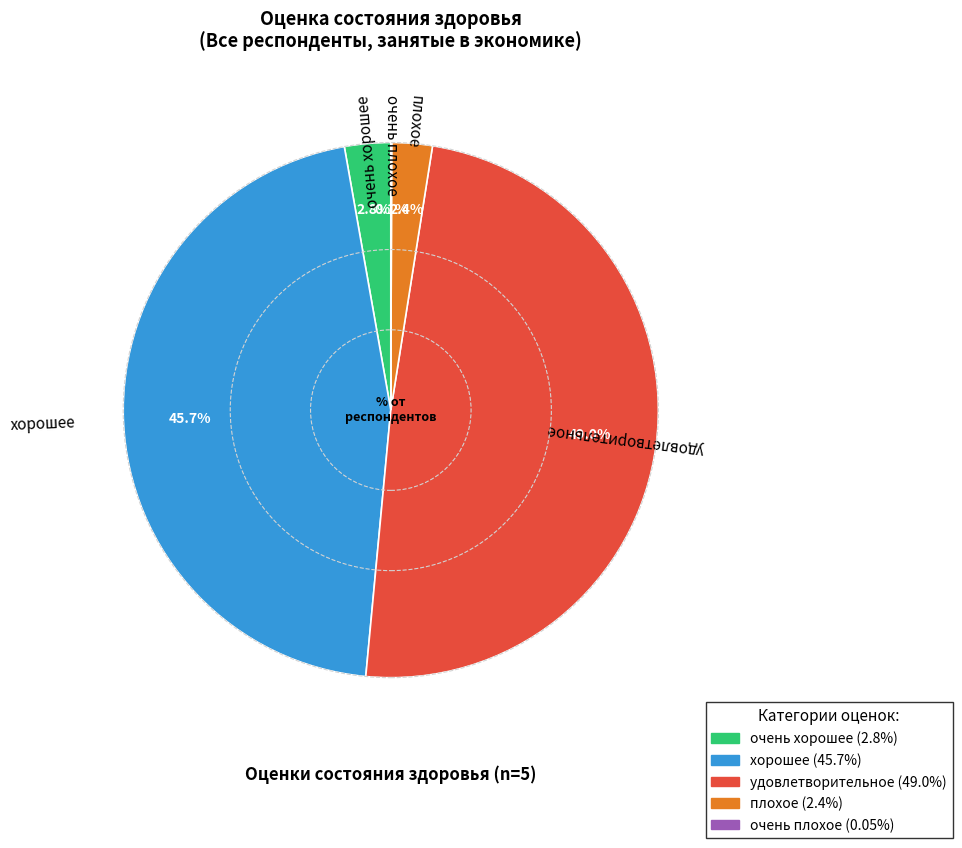

What percentage is the хорошее slice, to the nearest percent?

46%